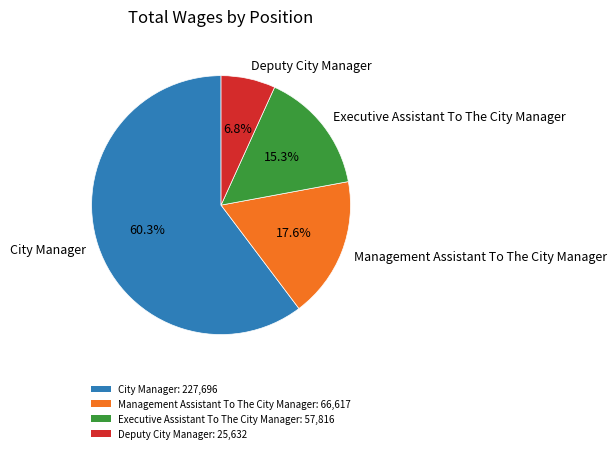

To the nearest percent, what percentage of the pie is Executive Assistant To The City Manager?

15%